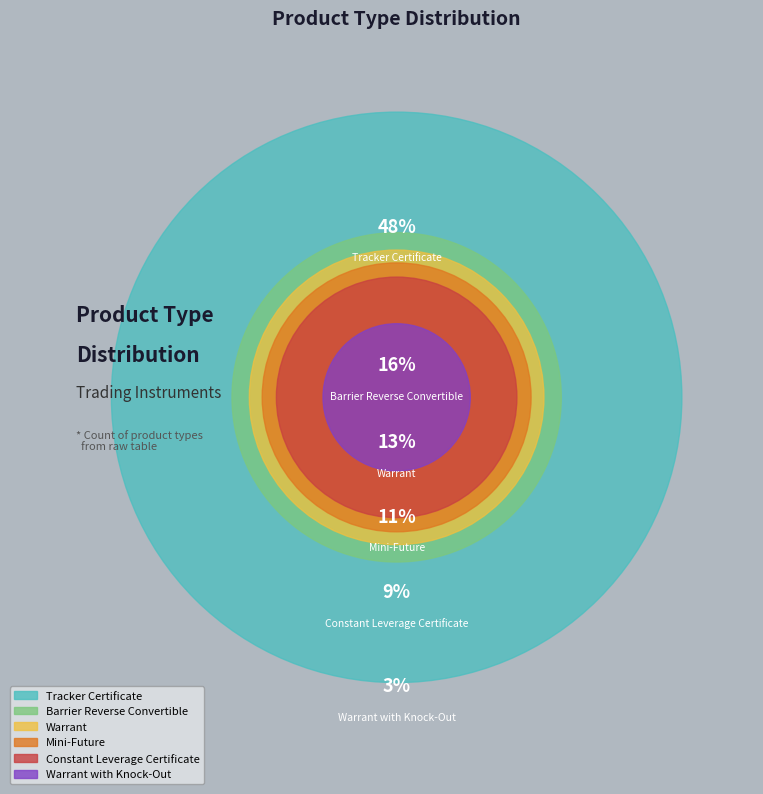

To the nearest percent, what is the difference between the largest and smallest slice percentages?

45%